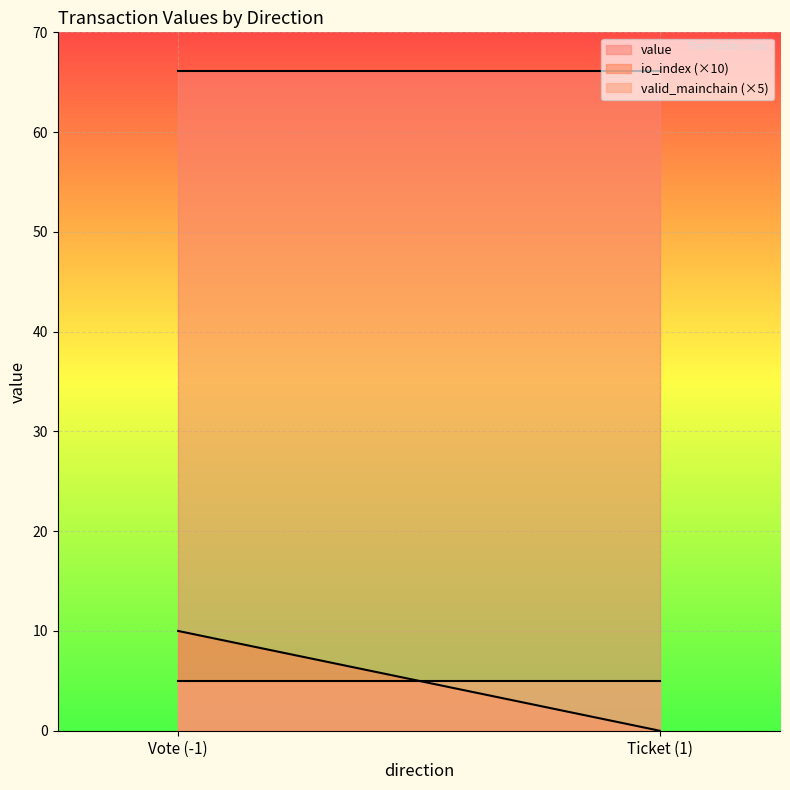

How many categories are shown in the chart?

2